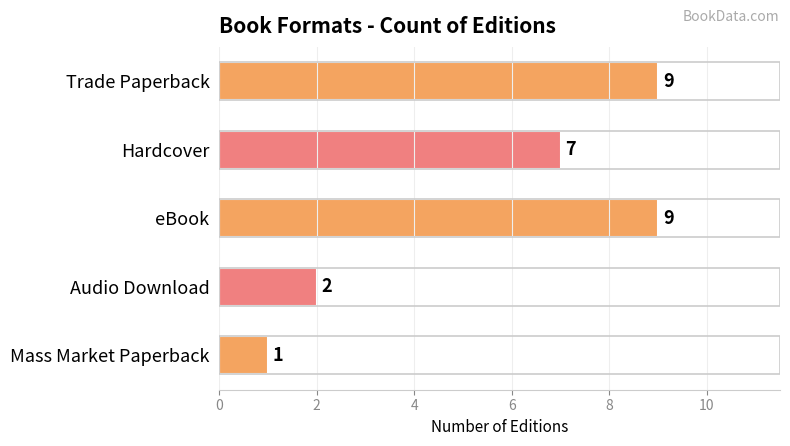

Count the values in the range 2 to 9.

4